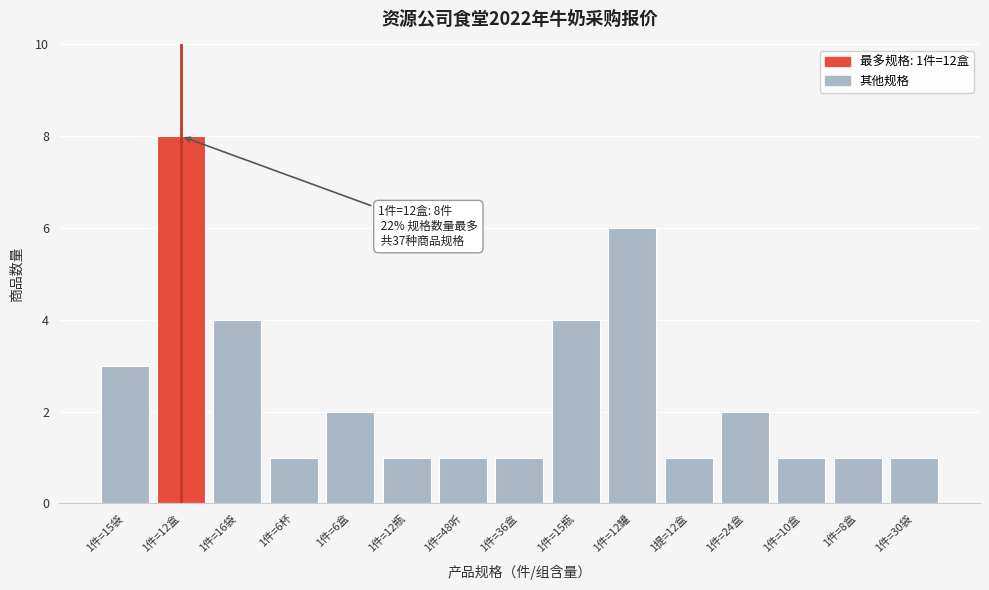

Reading right to left, what are all the values shown in this chart?

1件=30袋=1	1件=8盒=1	1件=10盒=1	1件=24盒=2	1提=12盒=1	1件=12罐=6	1件=15瓶=4	1件=36盒=1	1件=48听=1	1件=12瓶=1	1件=6盒=2	1件=6杯=1	1件=16袋=4	1件=12盒=8	1件=15袋=3